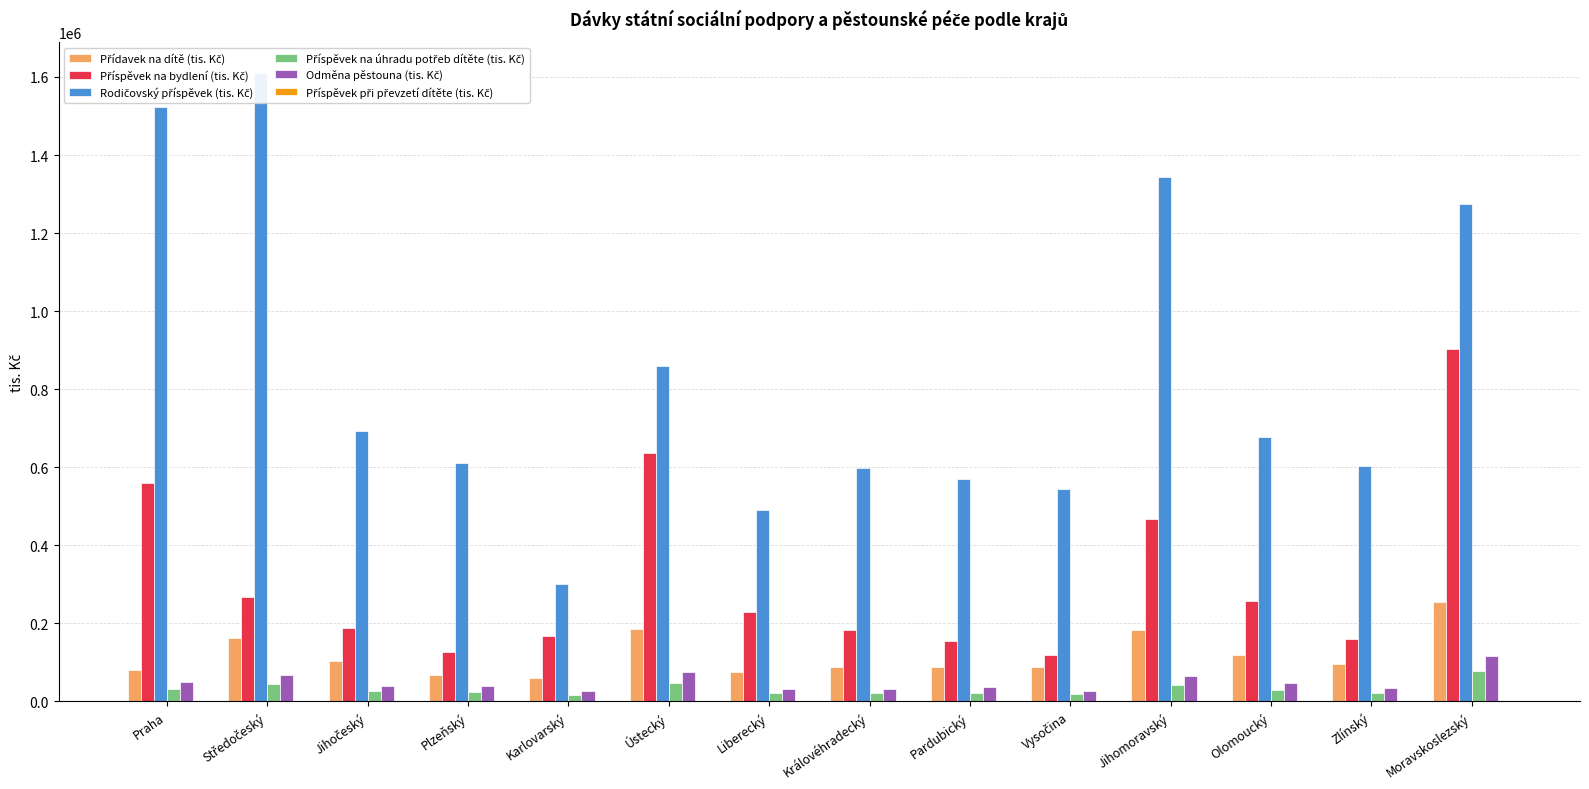

At how many categories does at least one series exceed 381119?

13